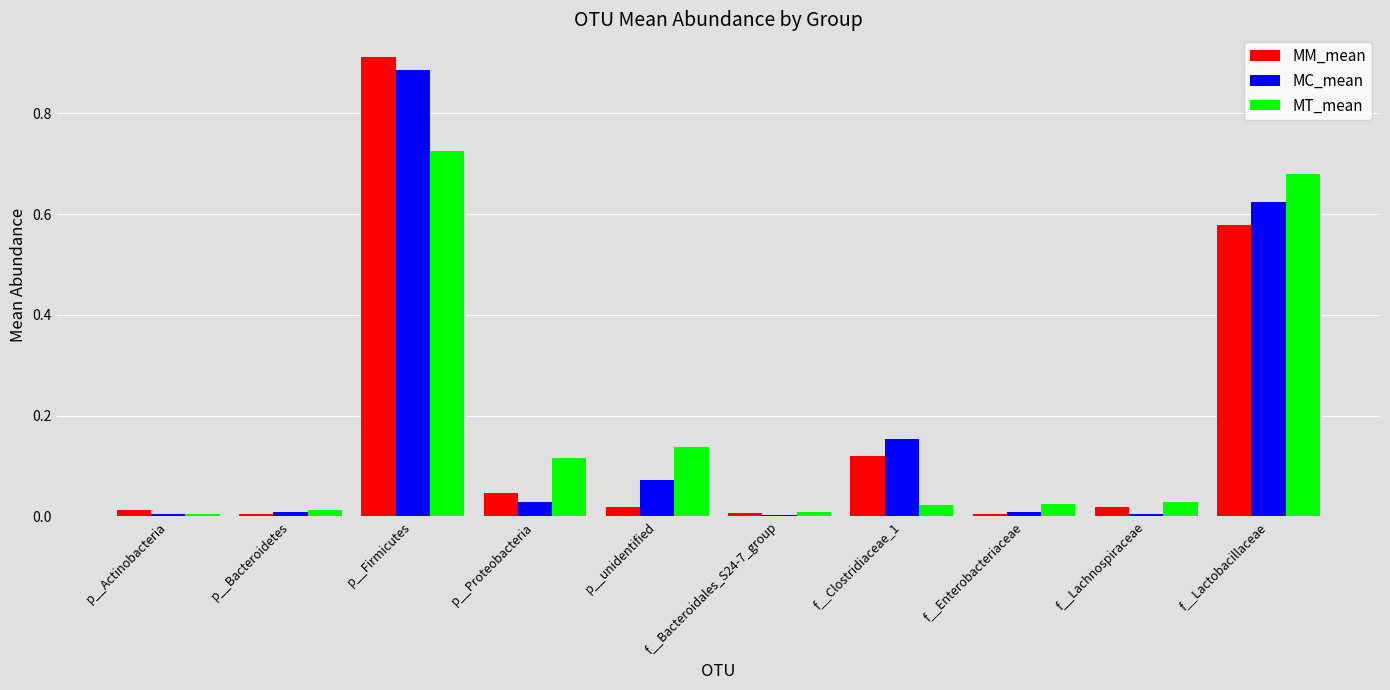

How many bars are there in each group?

3